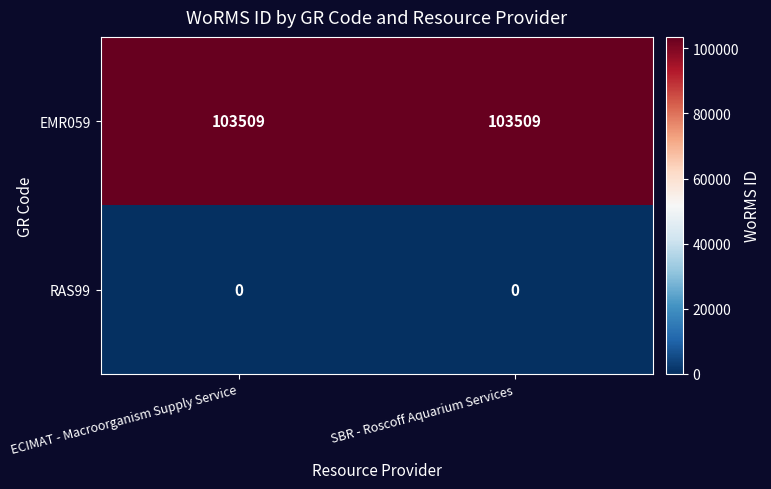

The value of EMR059 at SBR - Roscoff Aquarium Services is 34133. True or false?

False